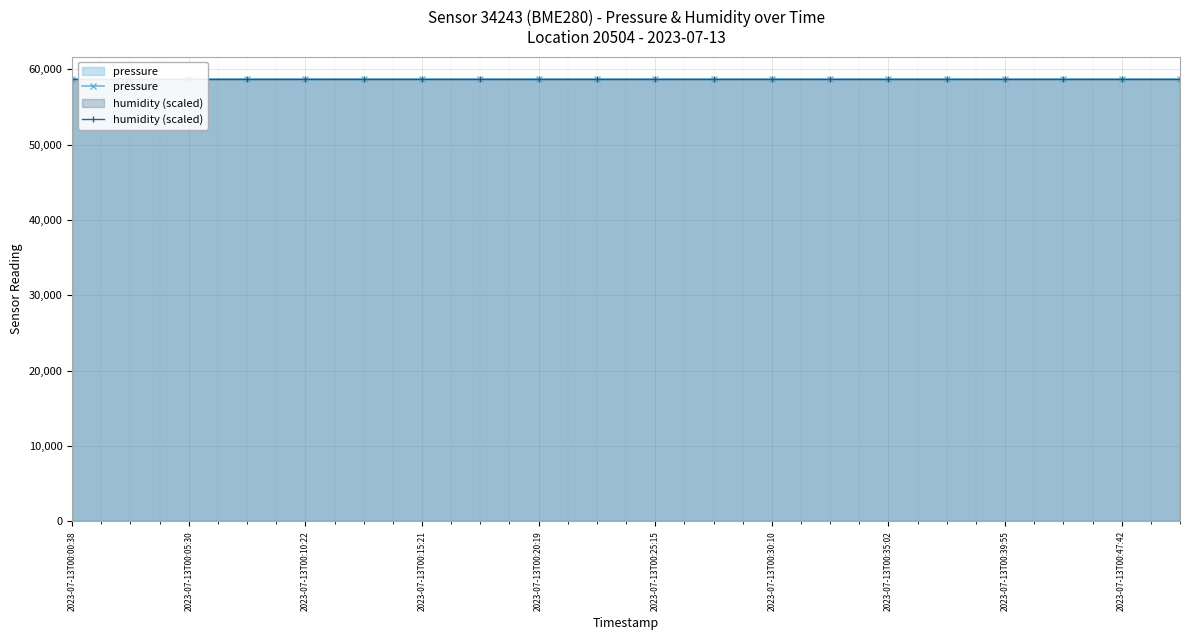

Does the chart display data point markers on the line(s)?

Yes